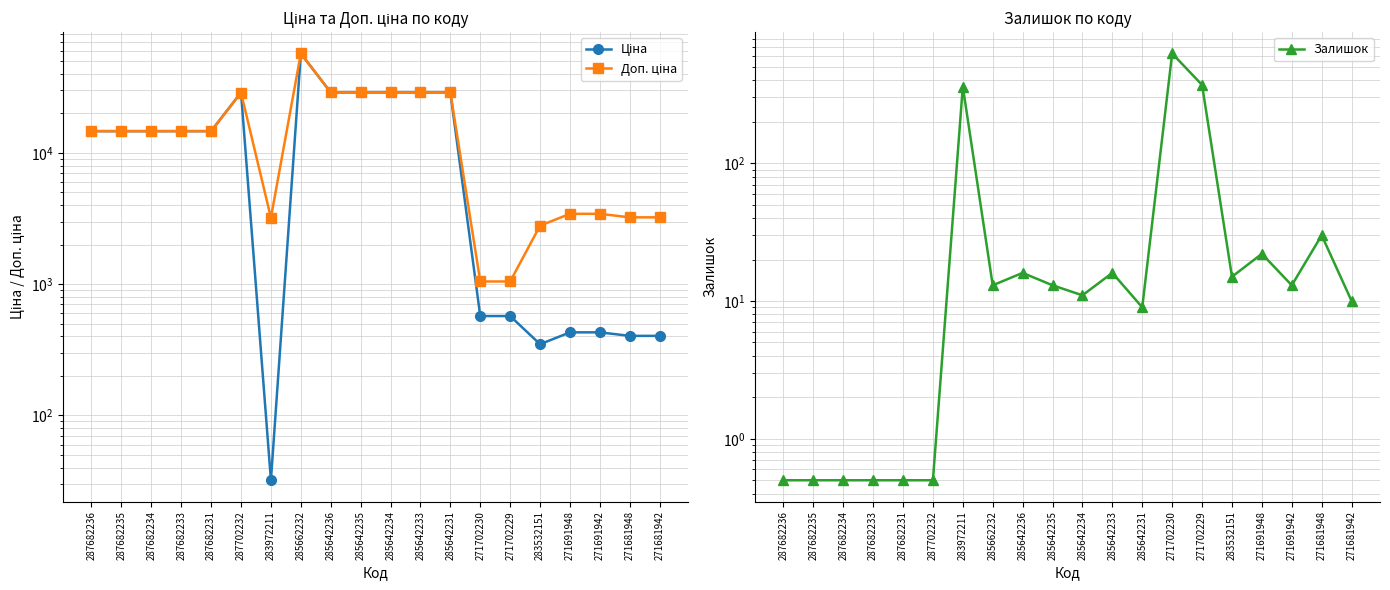

True or false: Залишок and Доп. ціна intersect in this chart.

False